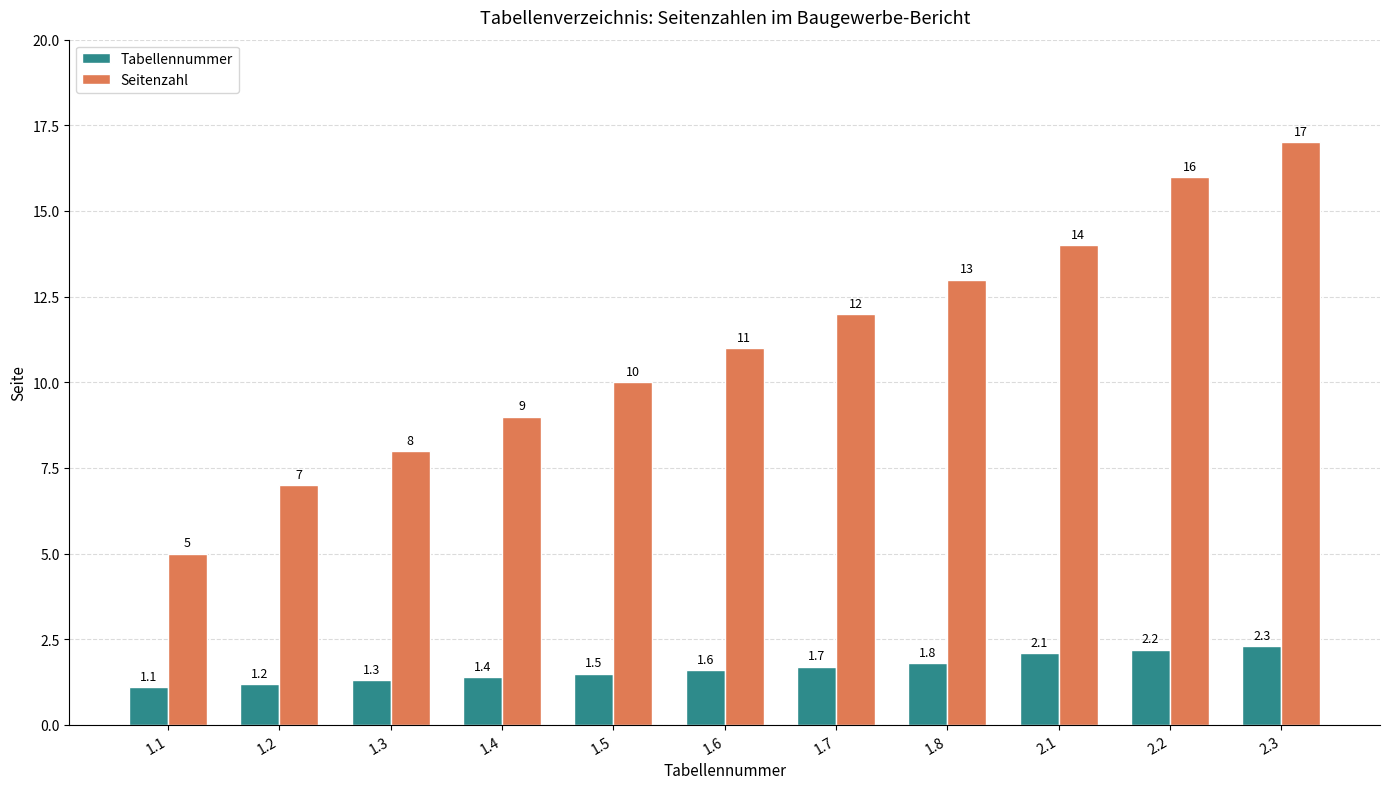

What is the lowest value of the Tabellennummer series?

1.1